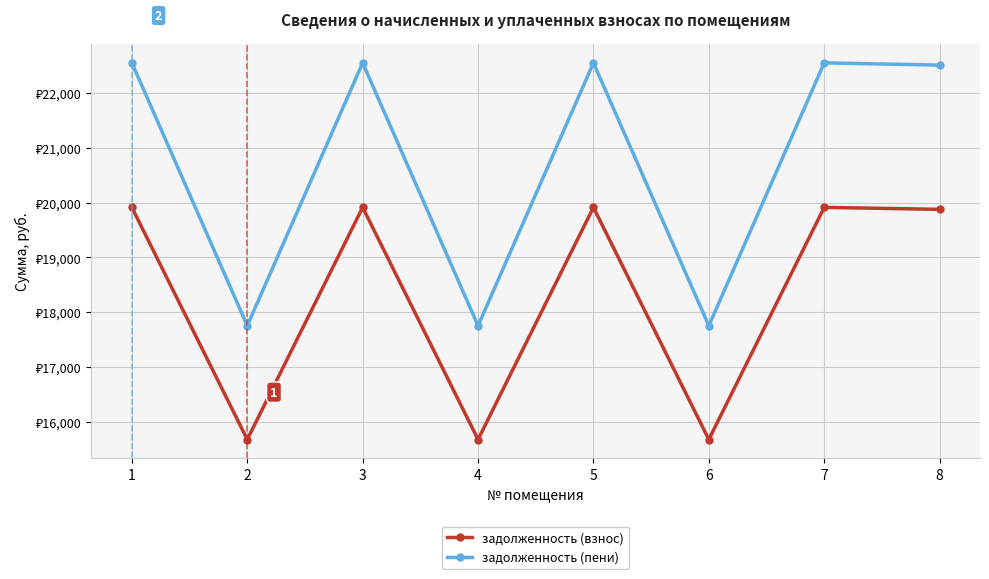

At which label is задолженность (пени) closest to 20151?

8